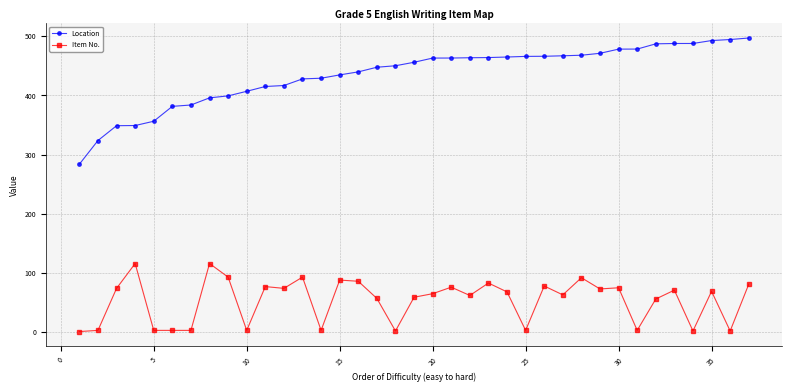

What is the average value of the Item No. series?

53.4